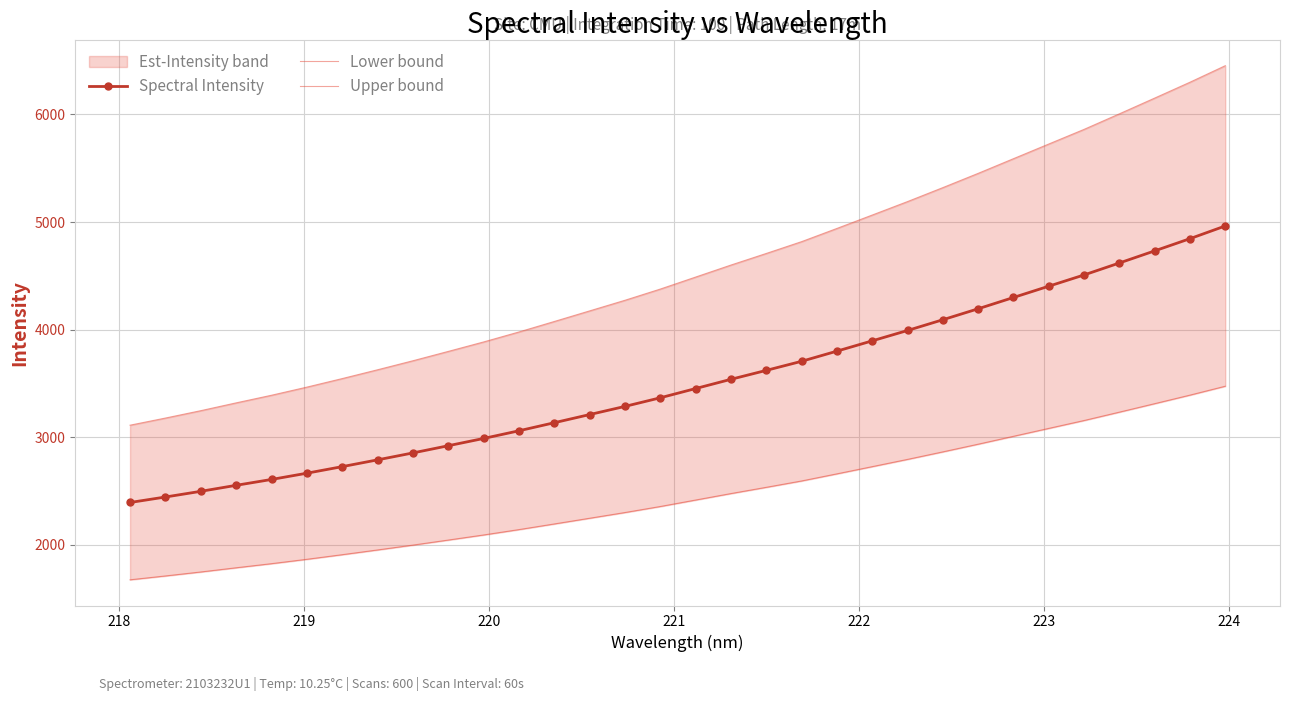

How many data points in Spectral Intensity are less than 3452?

16